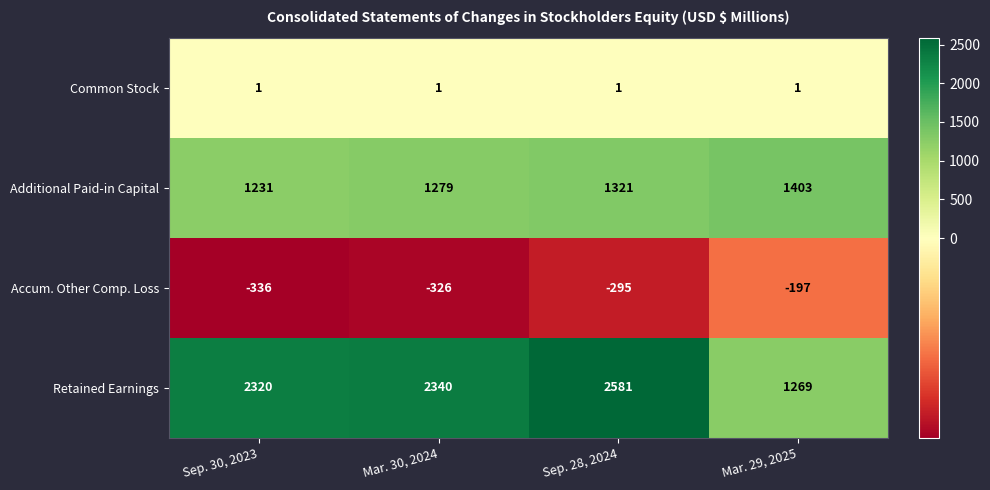

At how many categories does at least one series exceed 237?

4